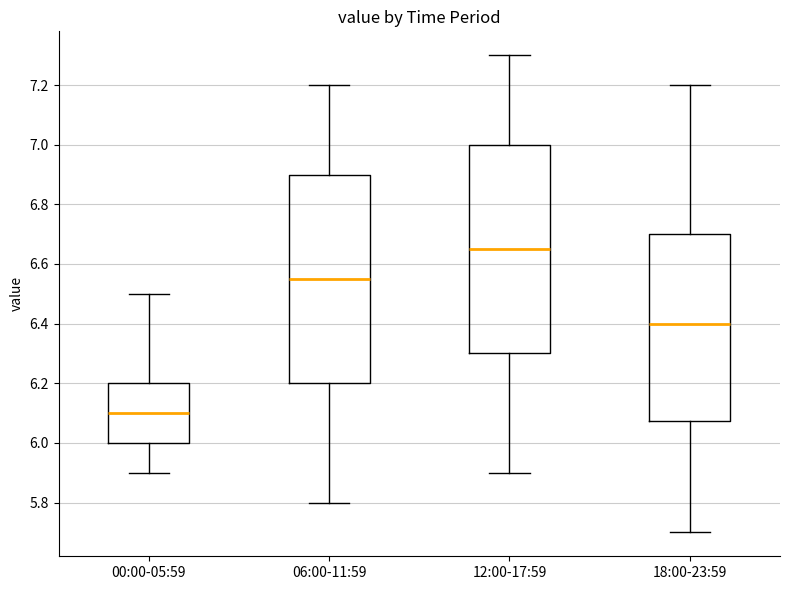

Reading left to right, transcribe this box plot: for each box, give where its median line is, the range the box spans, and where its two whiskers end, as read against the y-axis. The values are not printed on the chart, so give them approximately, as read against the axis.

00:00-05:59: median 6.10, box 6.00 to 6.20, whiskers 5.90 to 6.50
06:00-11:59: median 6.56, box 6.20 to 6.90, whiskers 5.80 to 7.20
12:00-17:59: median 6.66, box 6.30 to 7.00, whiskers 5.90 to 7.30
18:00-23:59: median 6.40, box 6.08 to 6.70, whiskers 5.70 to 7.20